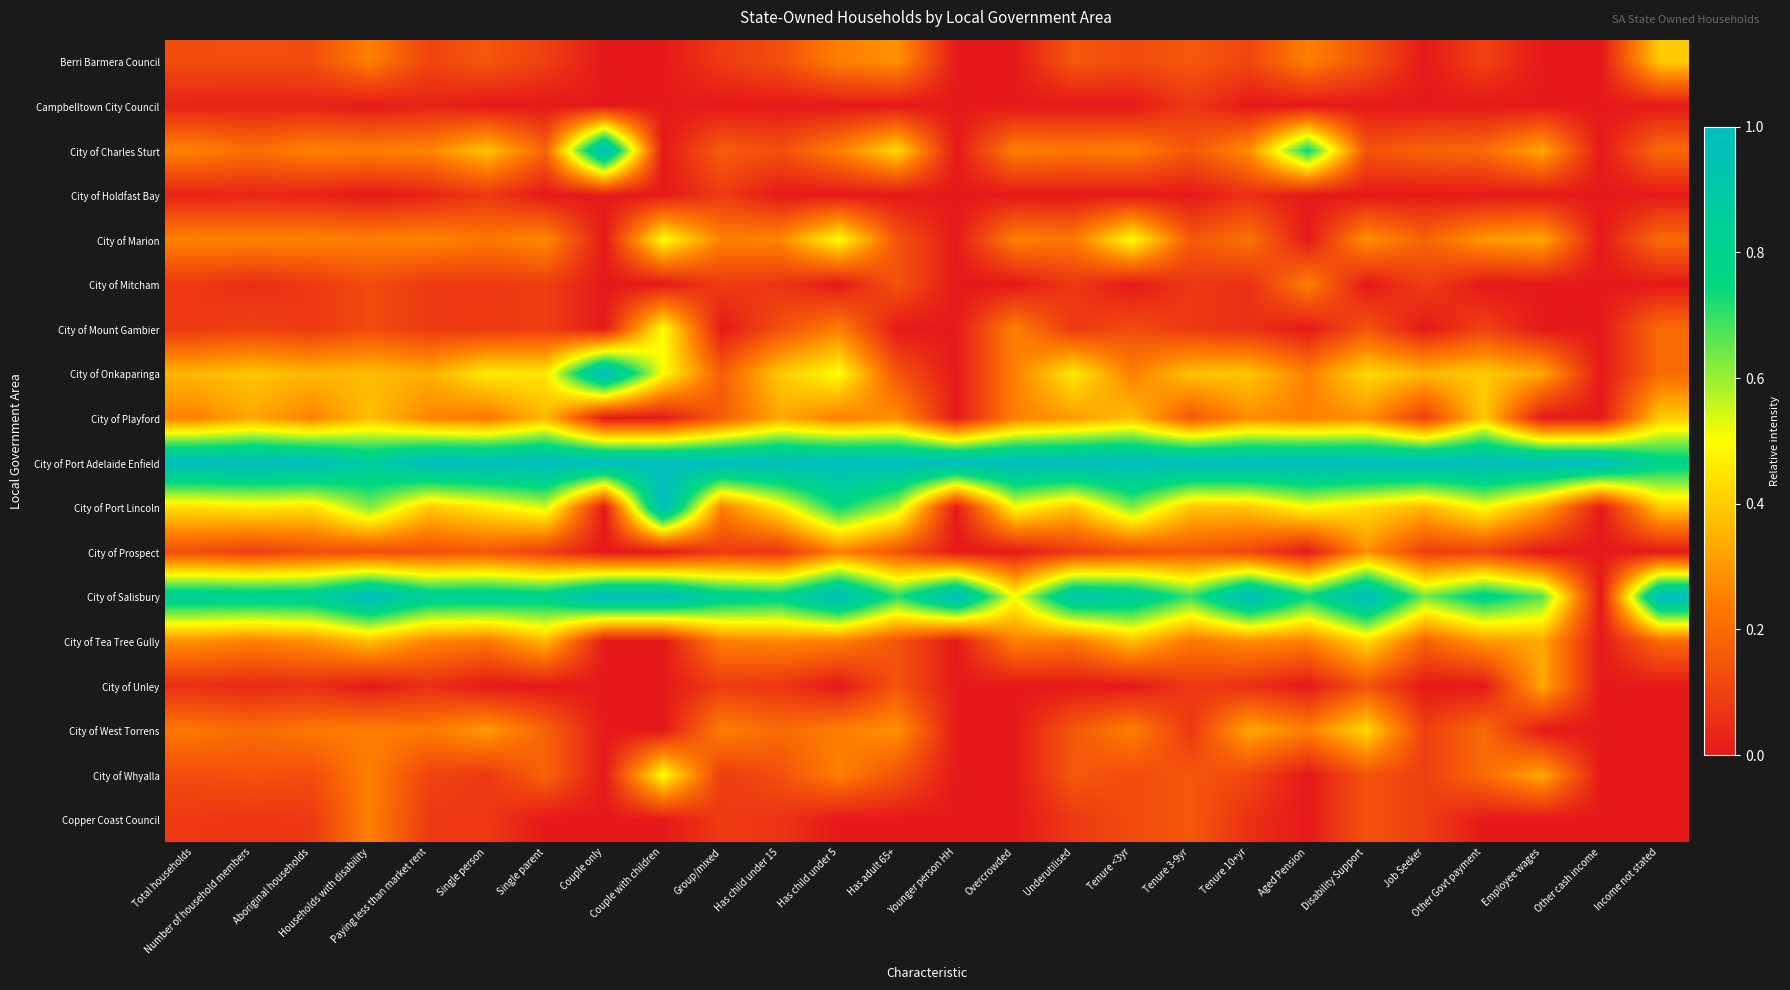

At Income not stated, list the series in order from smallest to largest.

Campbelltown City Council, City of Holdfast Bay, City of Mitcham, City of Prospect, City of Unley, City of West Torrens, City of Whyalla, Copper Coast Council, City of Charles Sturt, City of Marion, City of Mount Gambier, City of Onkaparinga, City of Tea Tree Gully, Berri Barmera Council, City of Playford, City of Port Lincoln, City of Port Adelaide Enfield, City of Salisbury